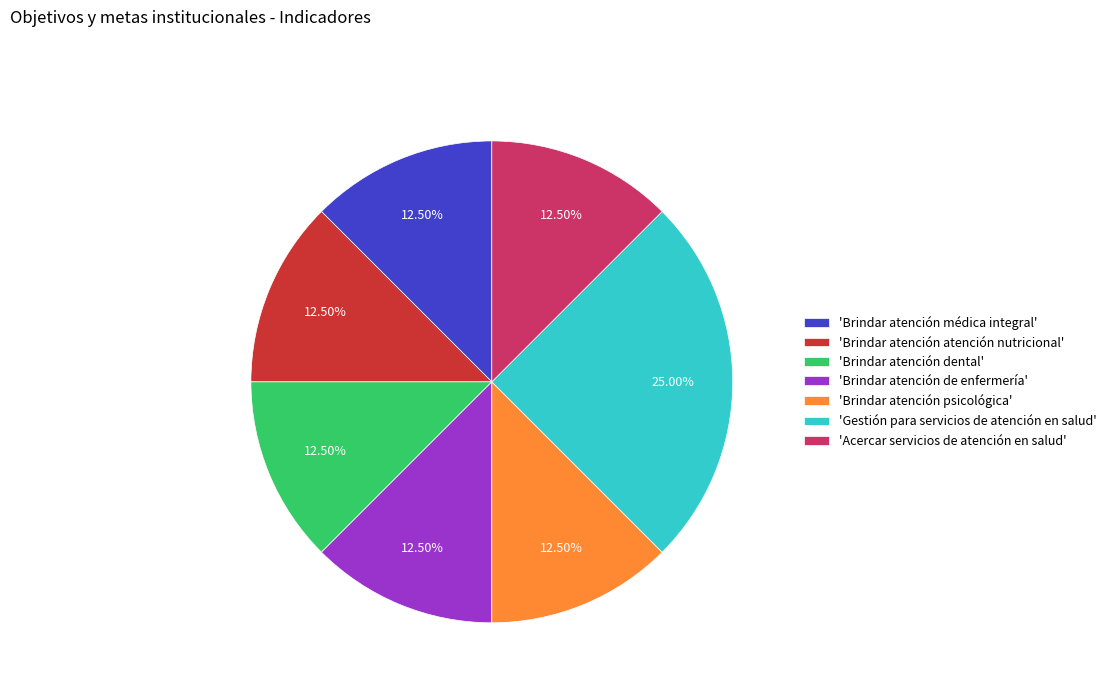

Is there any slice that represents more than half of the pie?

No